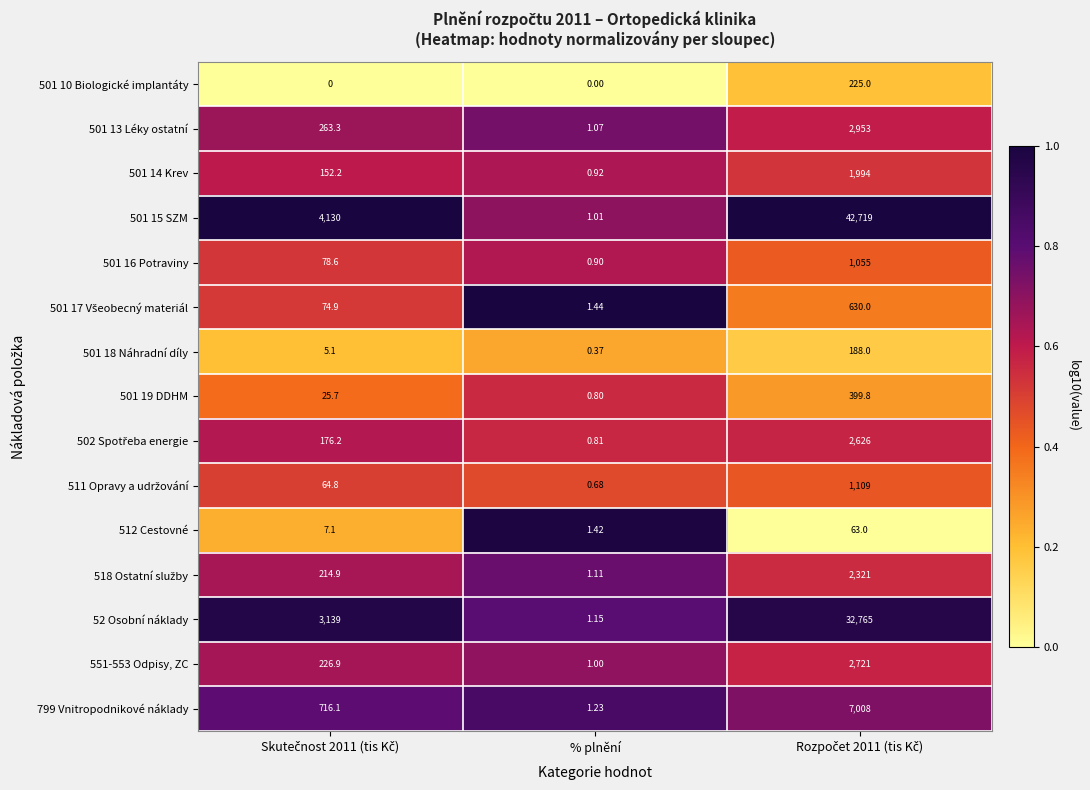

What is the maximum value shown in the chart?

42719.0